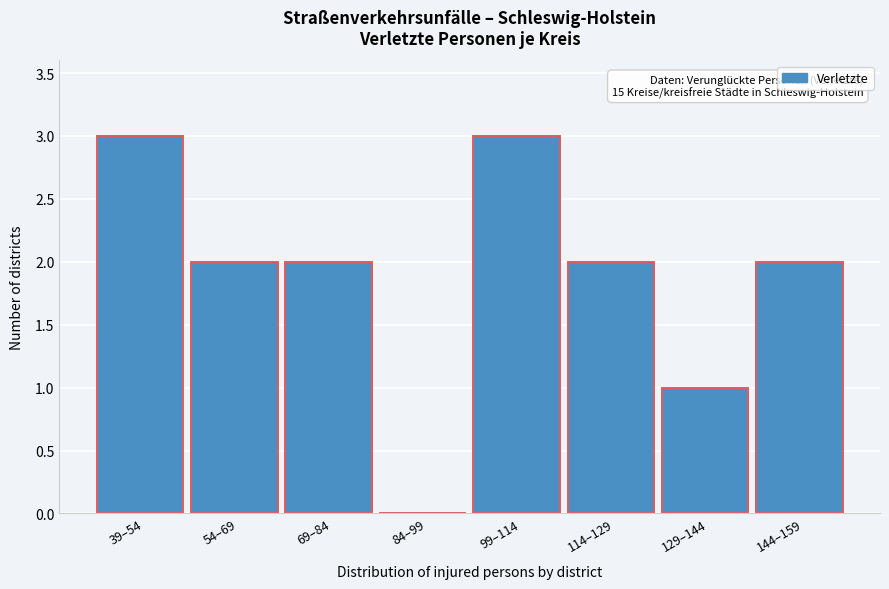

Reading left to right, transcribe all the data shown in this chart.

39–54=3	54–69=2	69–84=2	84–99=0	99–114=3	114–129=2	129–144=1	144–159=2